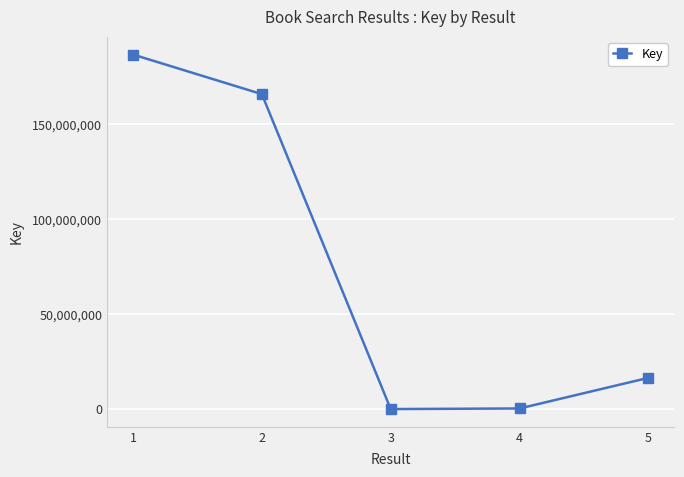

How many interior local valleys (lower than both neighbors) does the data have?

1